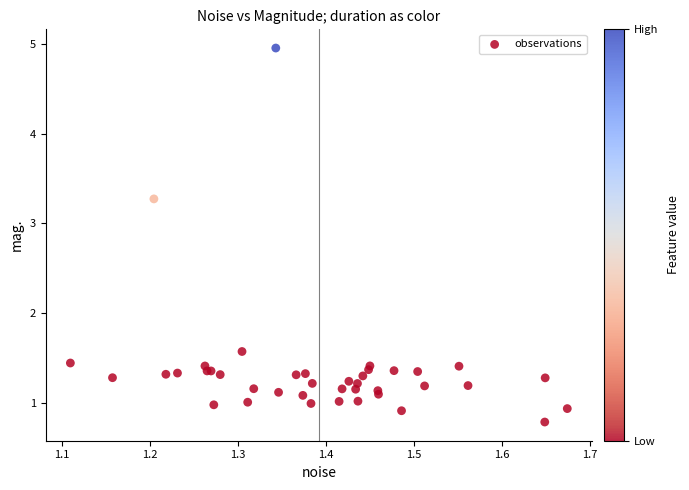

What Y value in the scatter plot is closest to 2?

1.6